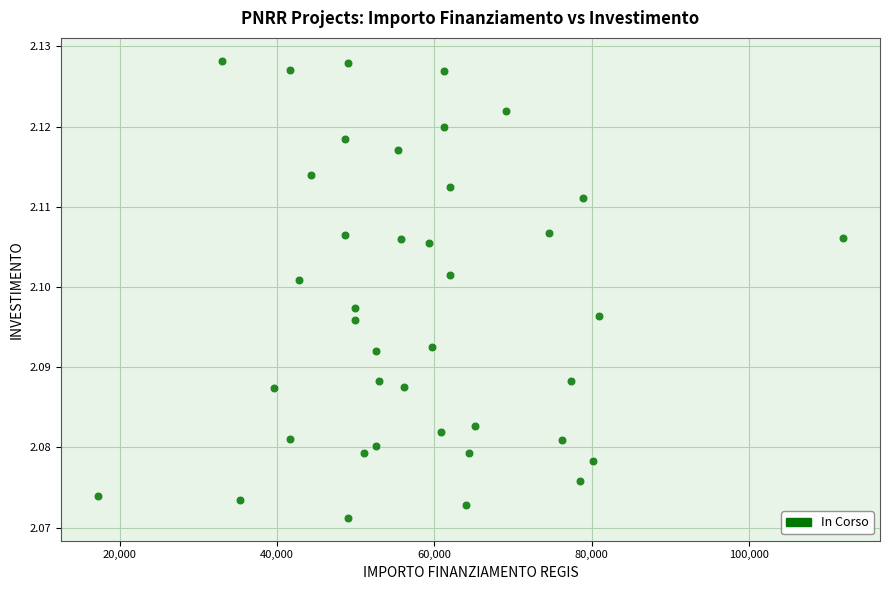

What is the range of X values (max minus min)?

94665.7